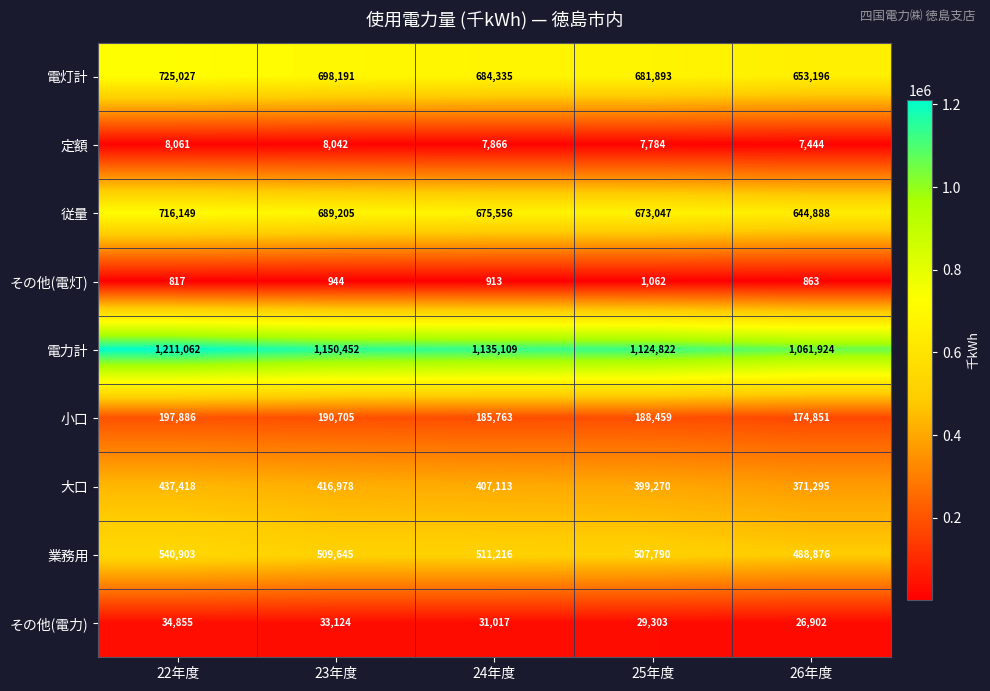

The 業務用 series shows 511216 at 24年度. True or false?

True